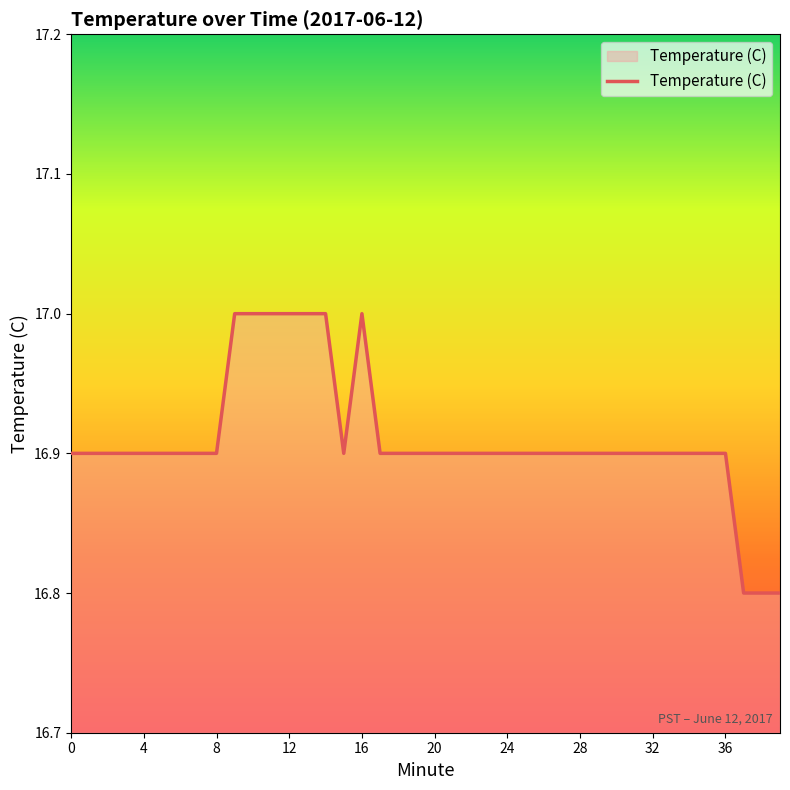

What is the smallest value displayed?

16.8